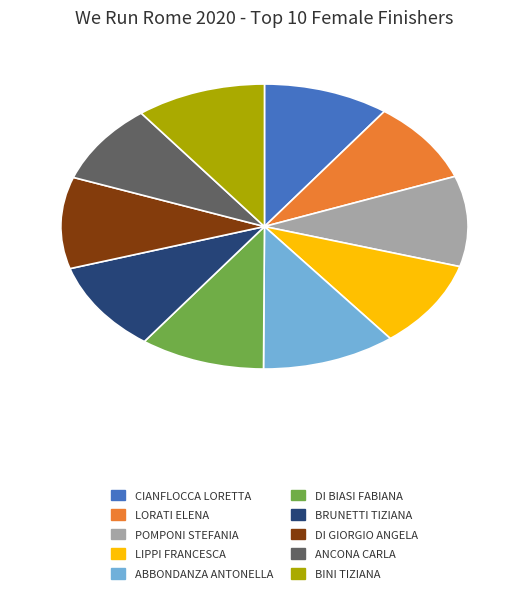

True or false: POMPONI STEFANIA accounts for 10% of the total.

True